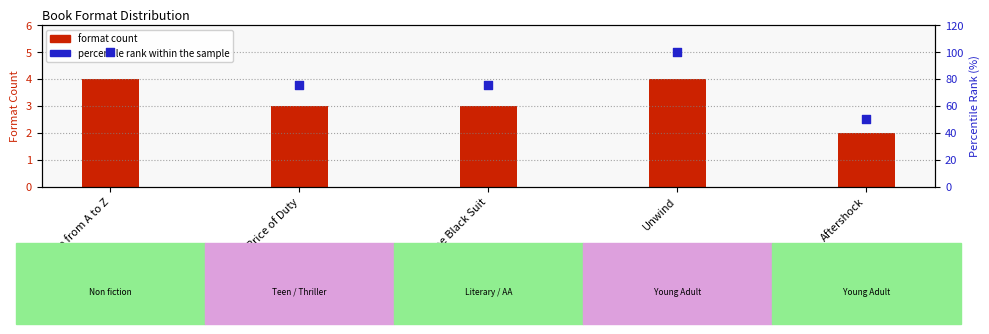

What is the total value across all series at Boy in the Black Suit?

78